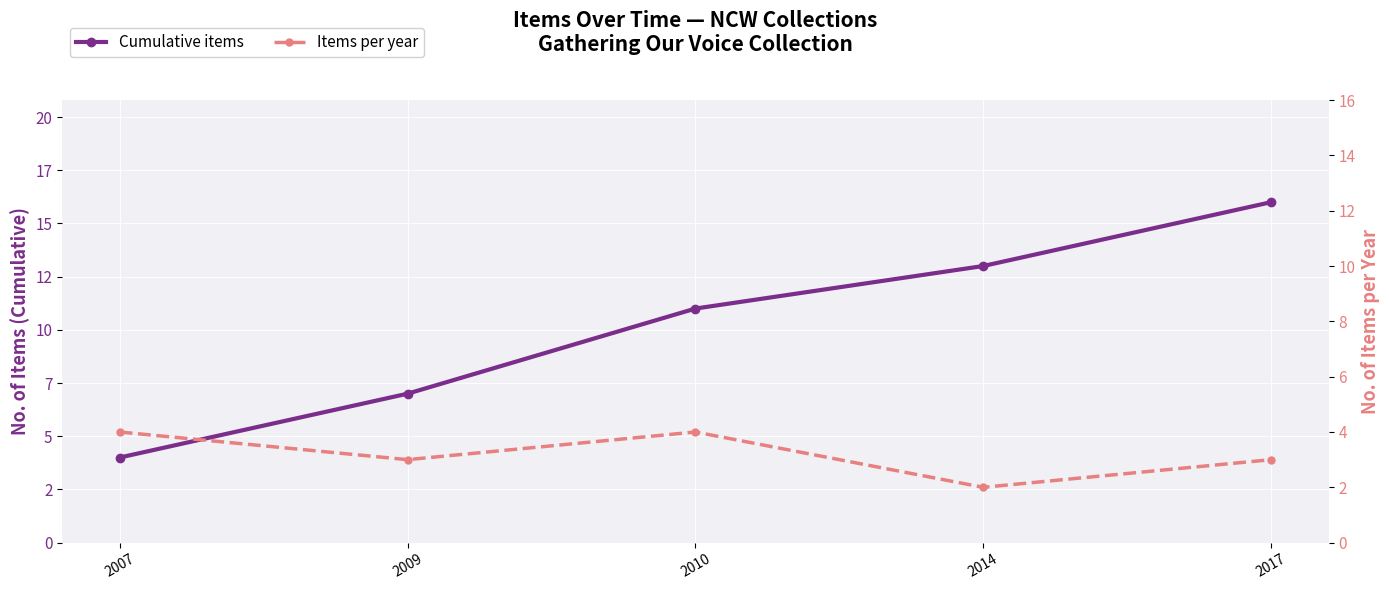

True or false: Cumulative items and Items per year cross at least once.

False